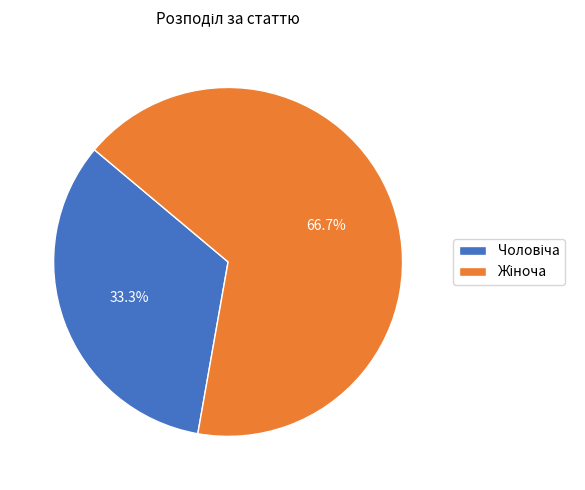

Does any single category account for the majority?

Yes